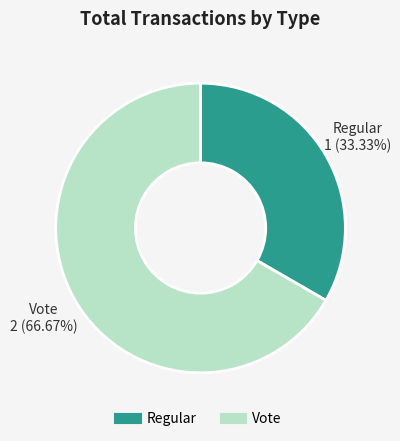

What percentage is the Regular slice, to the nearest percent?

33%